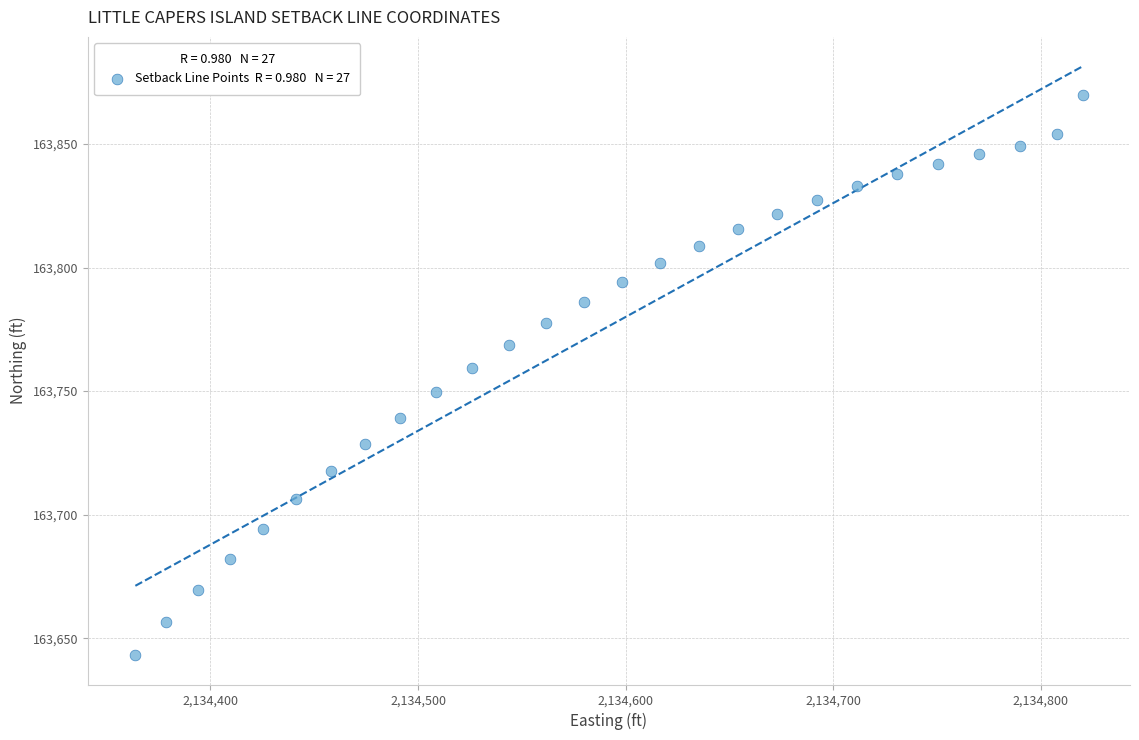

What Y value in the scatter plot is closest to 163756?

163759.2